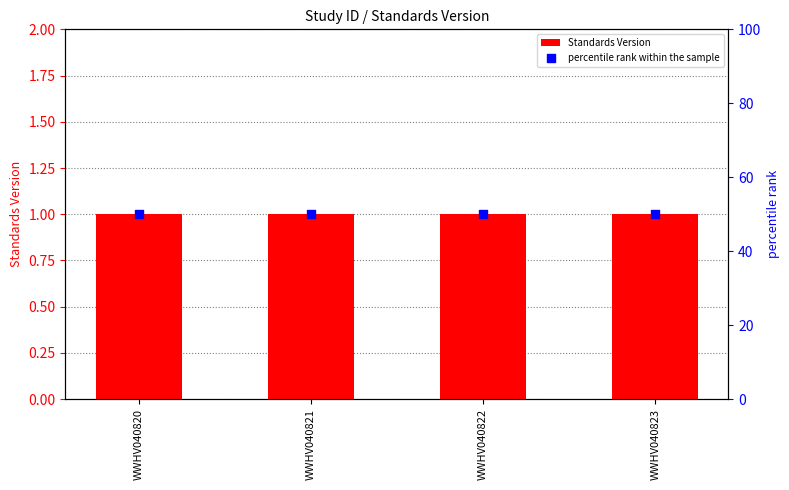

Which series has the largest total across all categories?

percentile rank within the sample